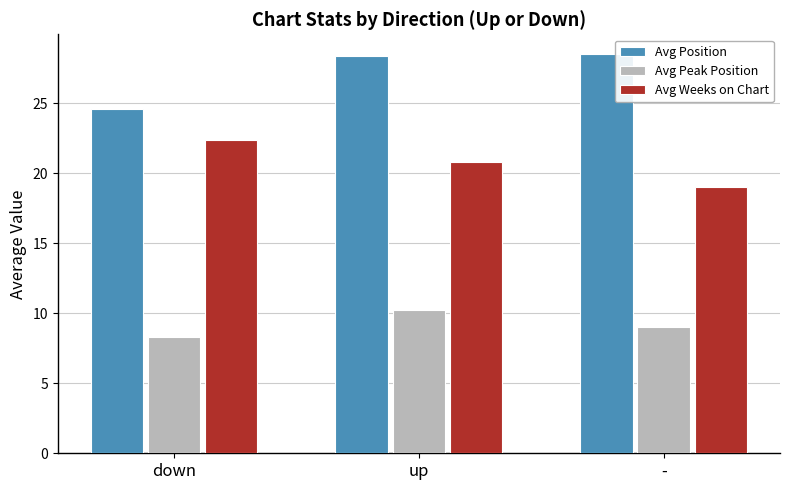

Between down and -, which series saw the biggest shift?

Avg Position